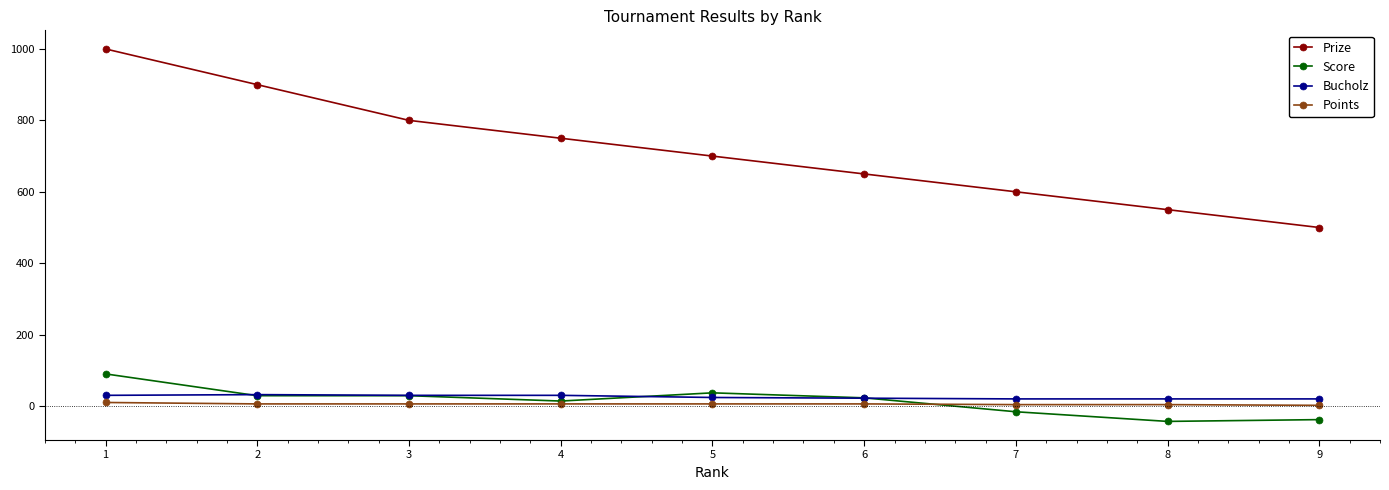

True or false: Score has a value of 29 at 2.

True